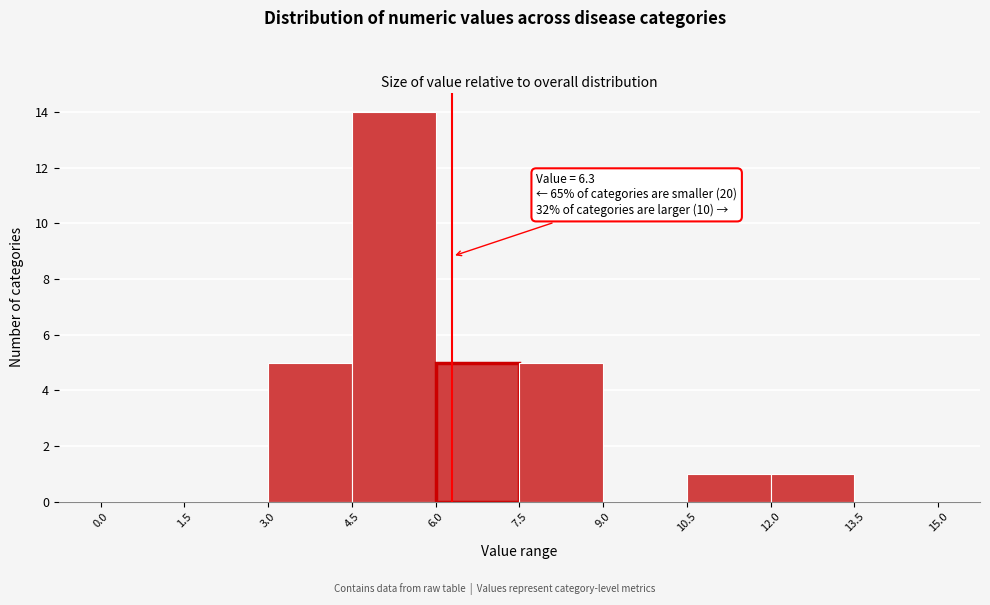

Over which range of the x-axis is the bar tallest?

4.5 to 6.0